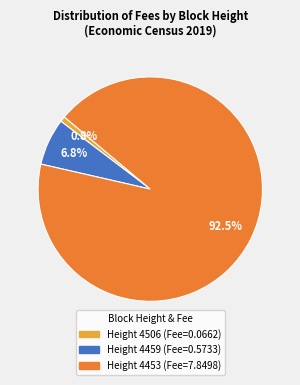

Rank the categories by value from lowest to highest.

Height 4506, Height 4459, Height 4453